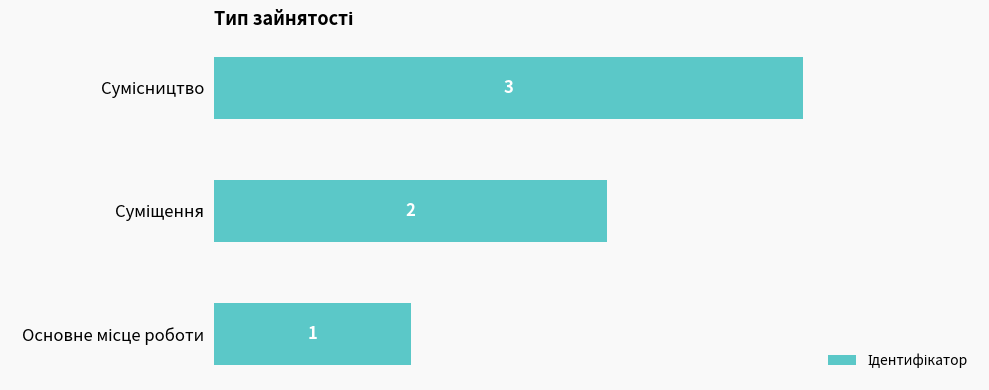

How many categories are shown in the chart?

3